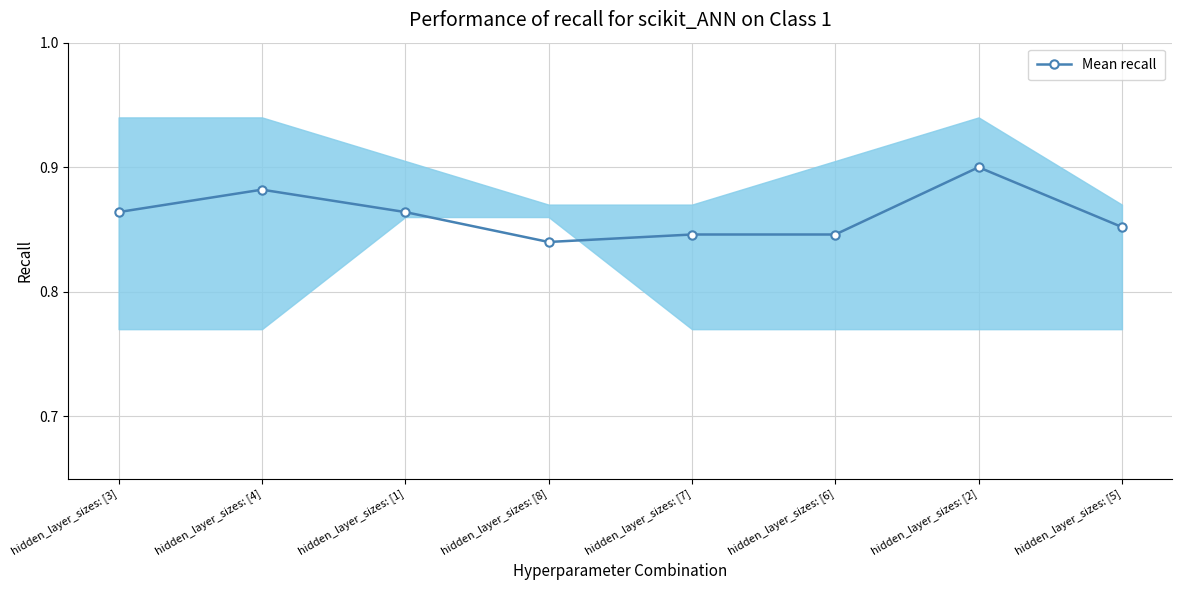

Which label corresponds to the largest value in the chart?

hidden_layer_sizes: [2]